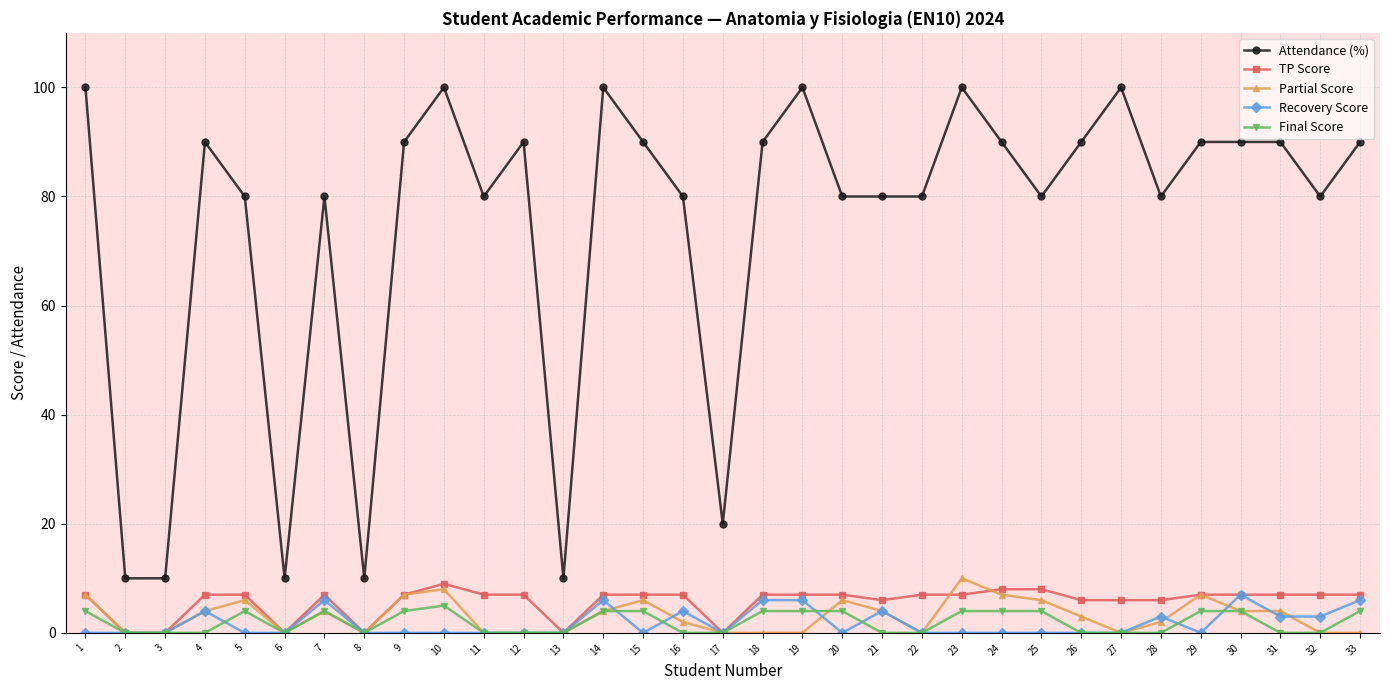

Which series has the largest total across all categories?

Attendance (%)